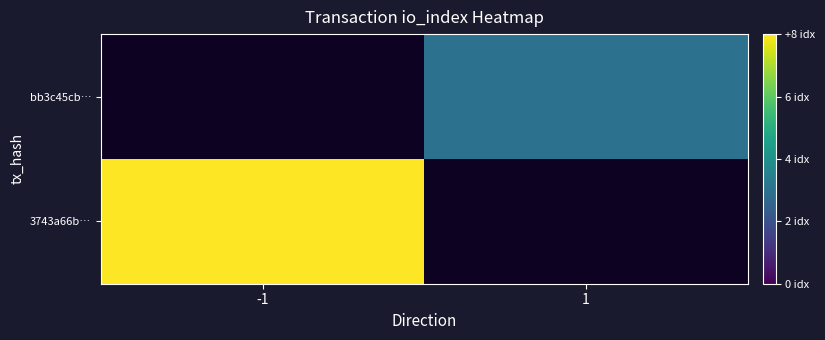

At which category does the chart reach its peak across all series?

-1